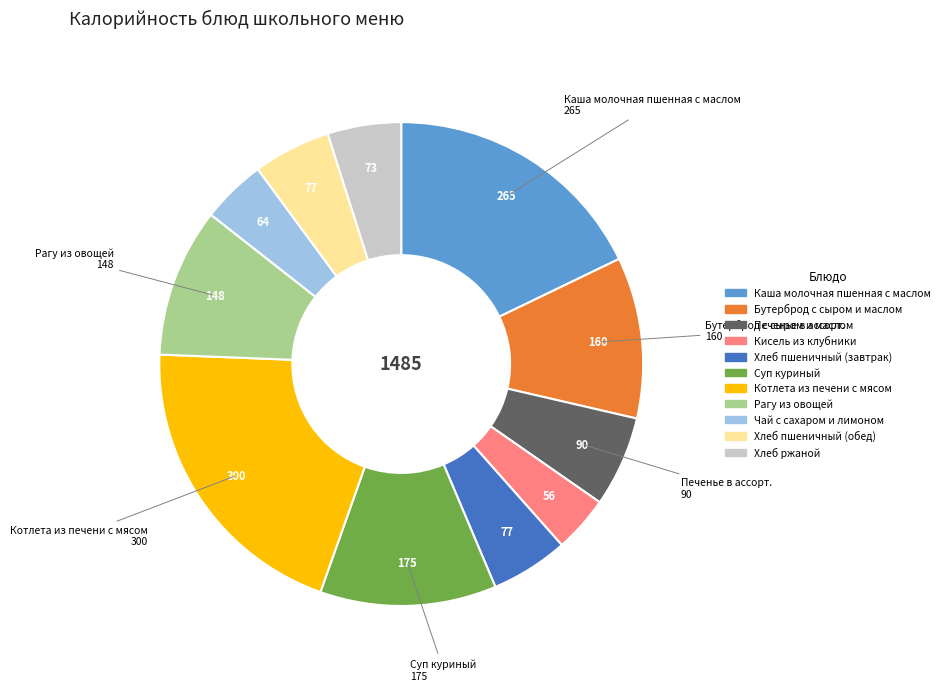

Is the sum of Рагу из овощей and Печенье в ассорт. greater than half?

No